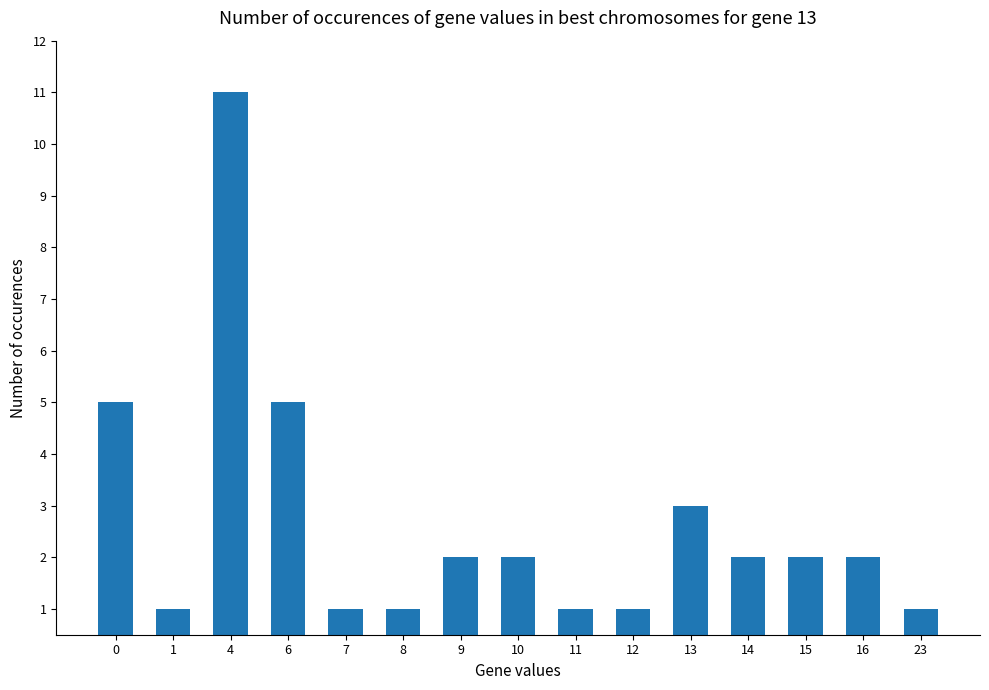

Which category has the highest value across all series?

4